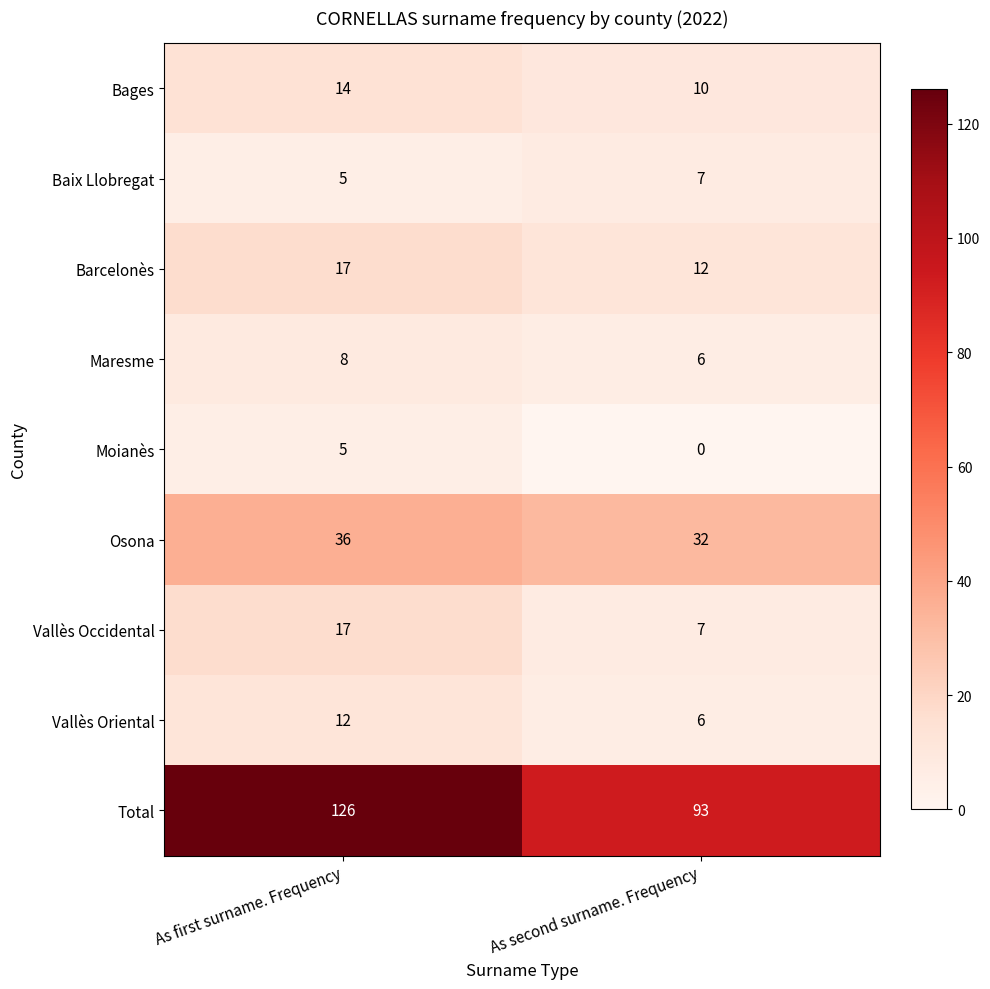

Which label corresponds to the largest value in the chart?

As first surname. Frequency